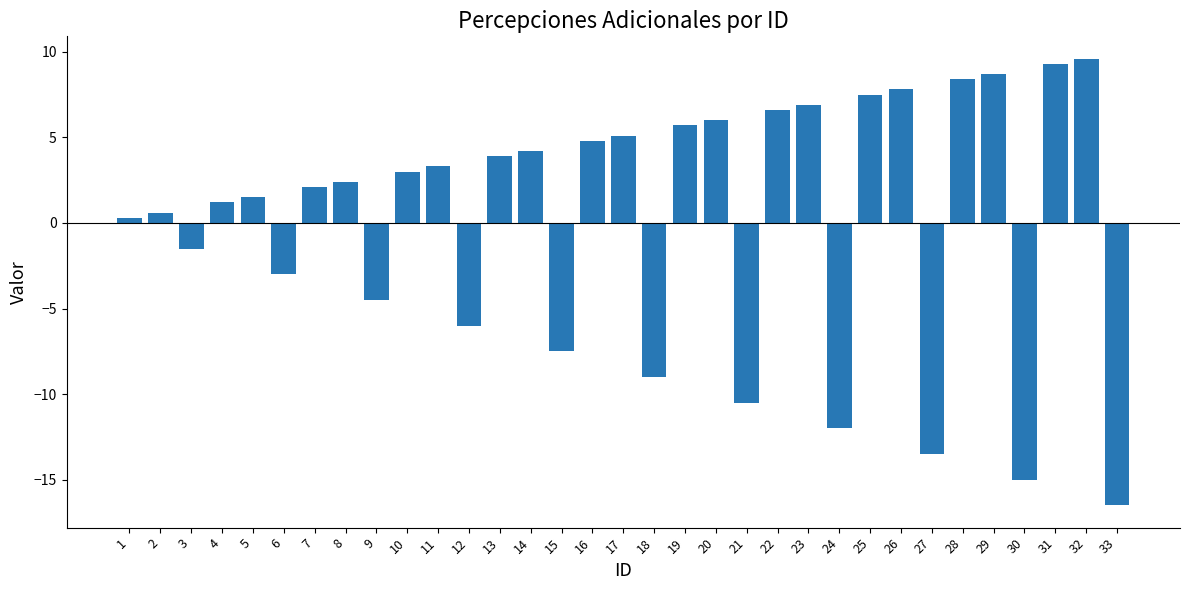

What is the value of the 33rd bar from the left?

-16.5